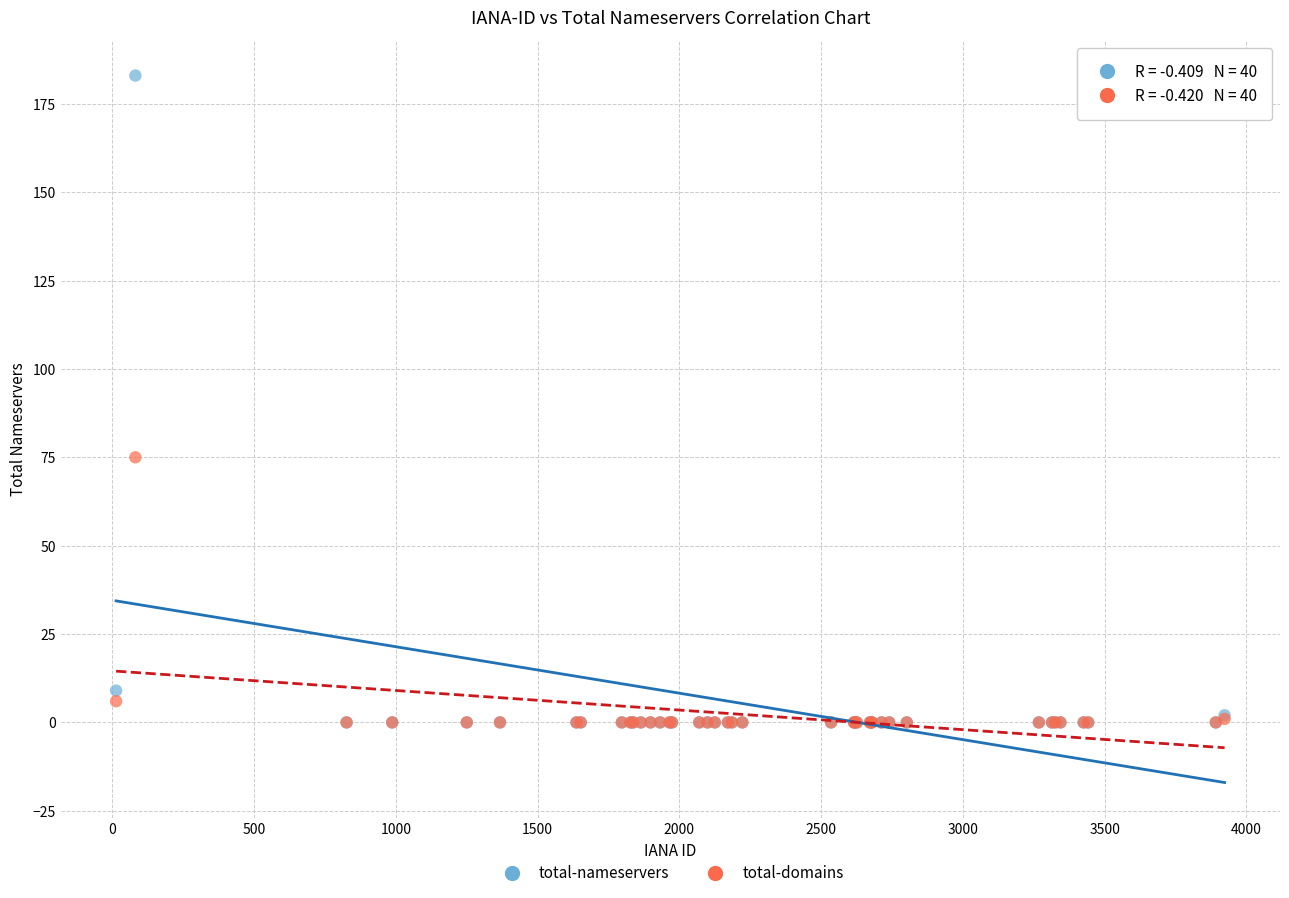

Which series contains the highest Y value?

total-nameservers